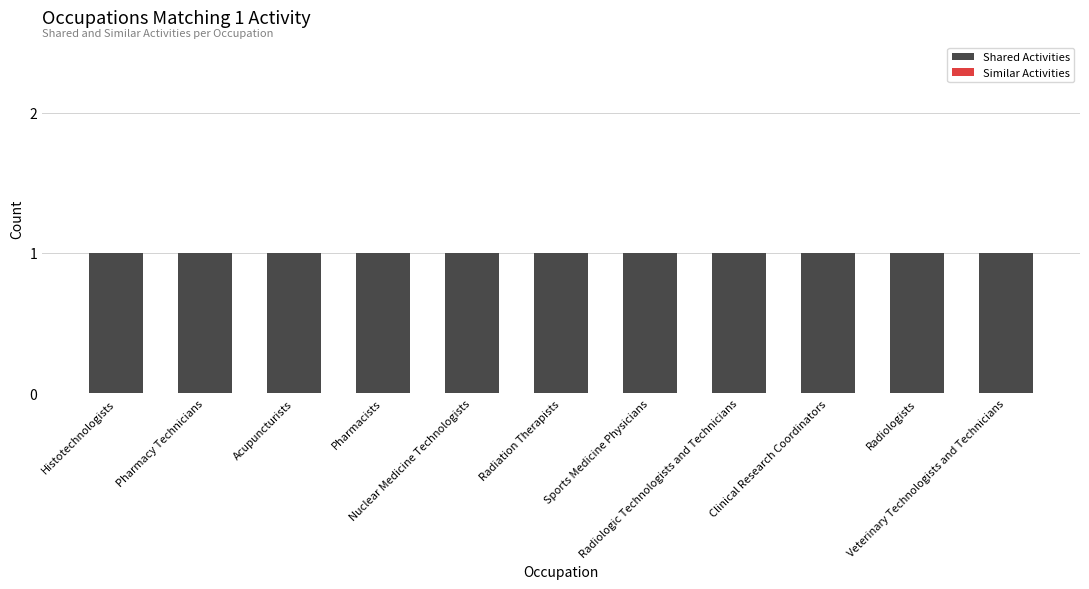

Which label corresponds to the largest value in the chart?

Histotechnologists